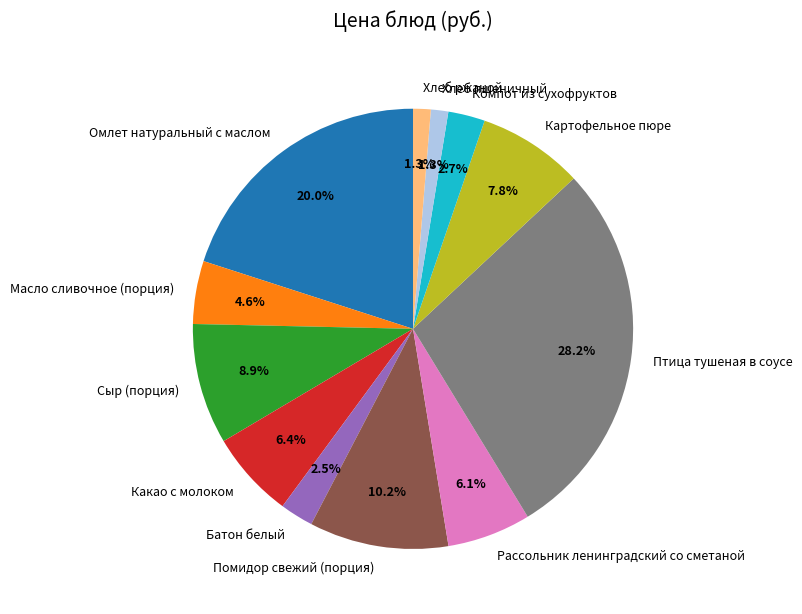

Do Компот из сухофруктов and Хлеб ржаной together represent more than half of the pie?

No